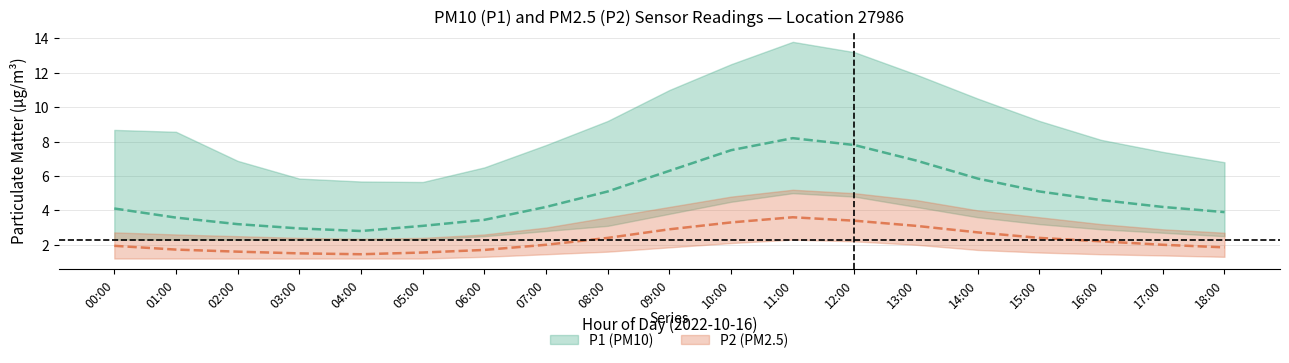

True or false: P2 has a value of 2.7 at 14:00.

True